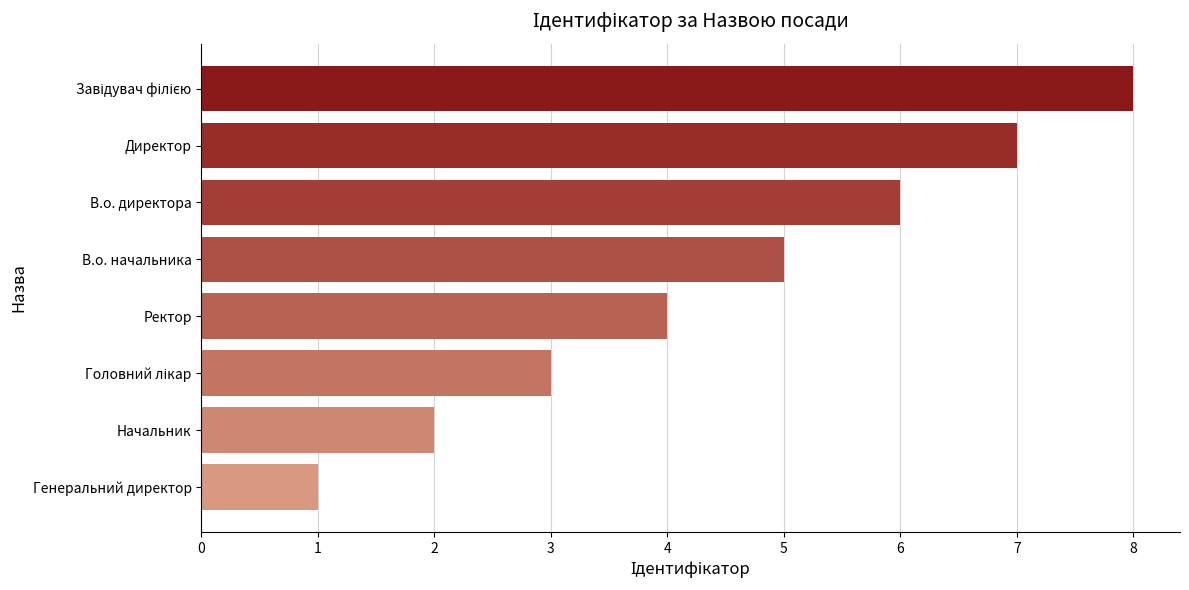

The chart shows a value of 1 at Генеральний директор. True or false?

True